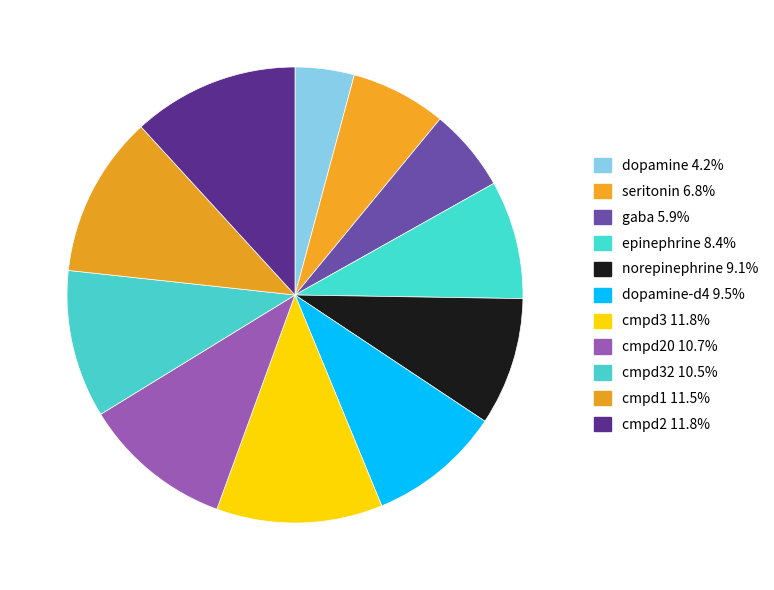

How many slices are in this pie chart?

11